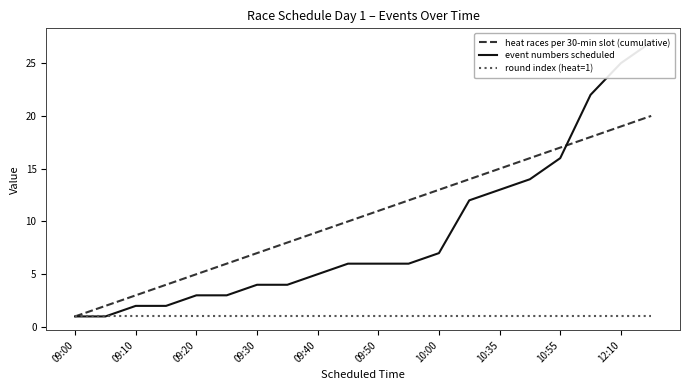

The round index (heat=1) series shows 2 at 12:10. True or false?

False